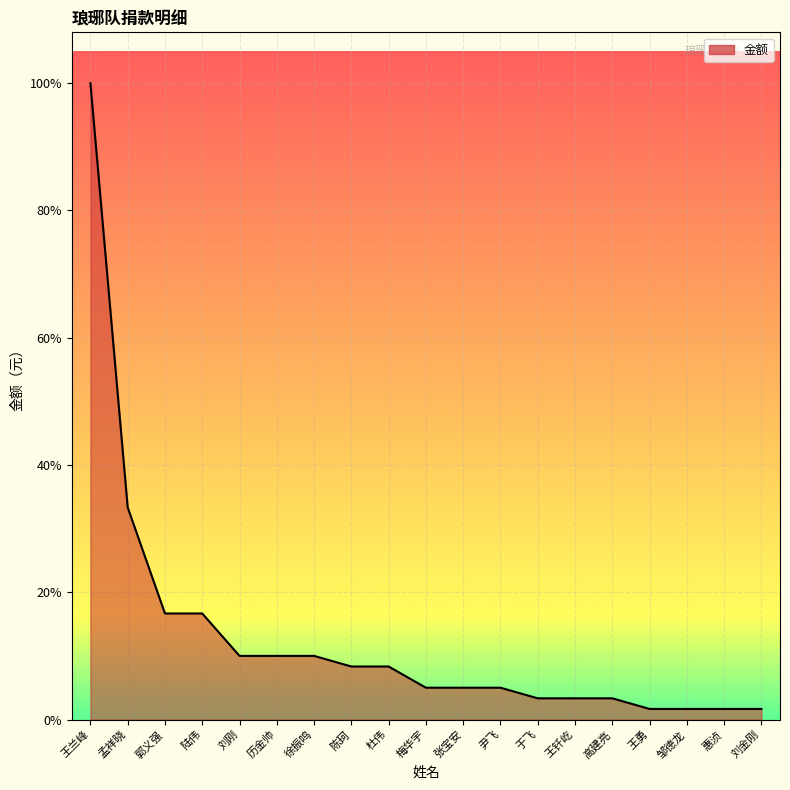

At which category does the chart reach its minimum across all series?

王勇